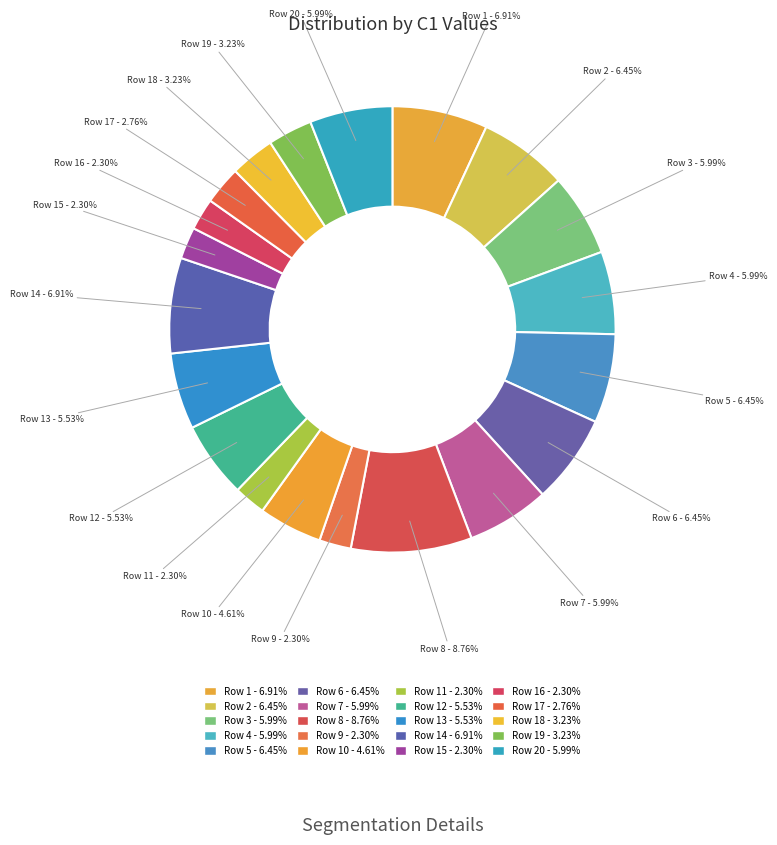

How many segments does this pie chart have?

20